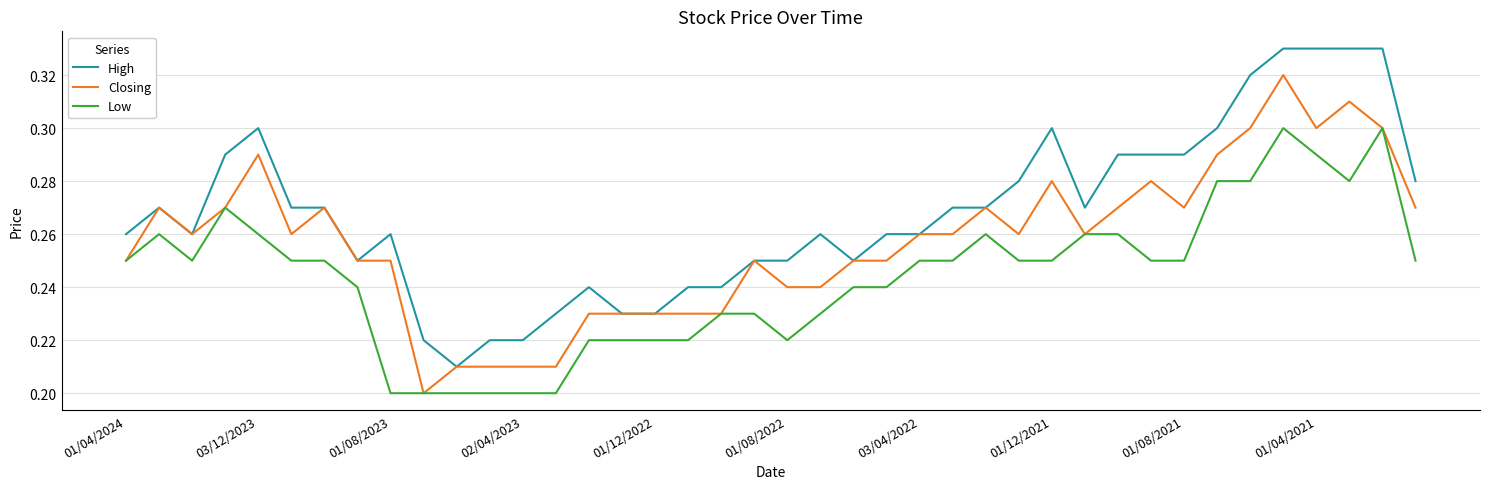

List the series in order of their peak value, lowest first.

Low, Closing, High